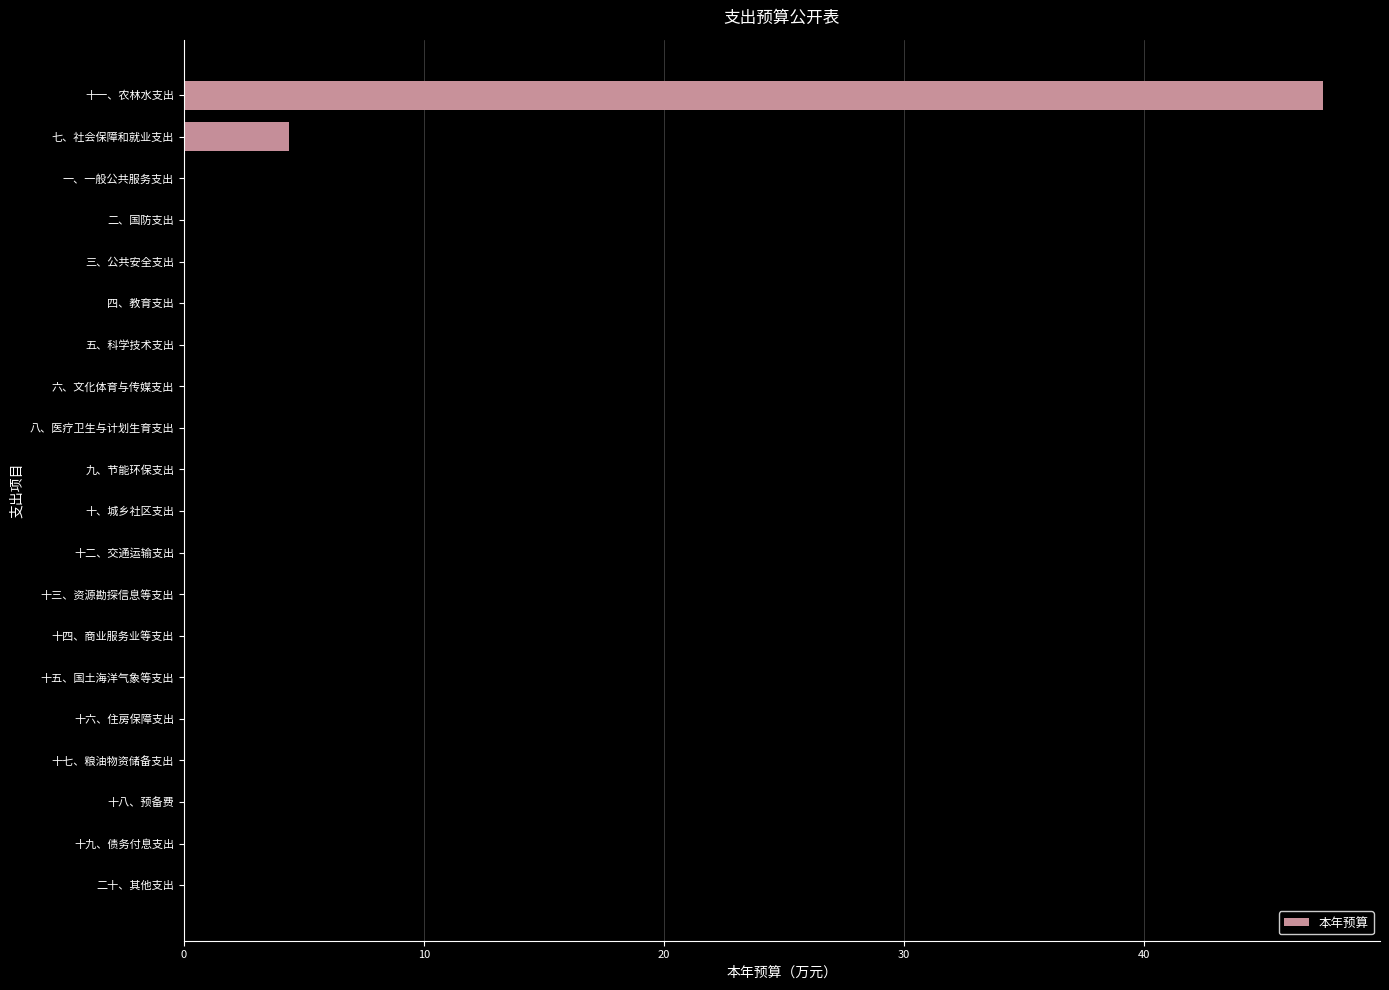

What is the sum of all values?

51.8